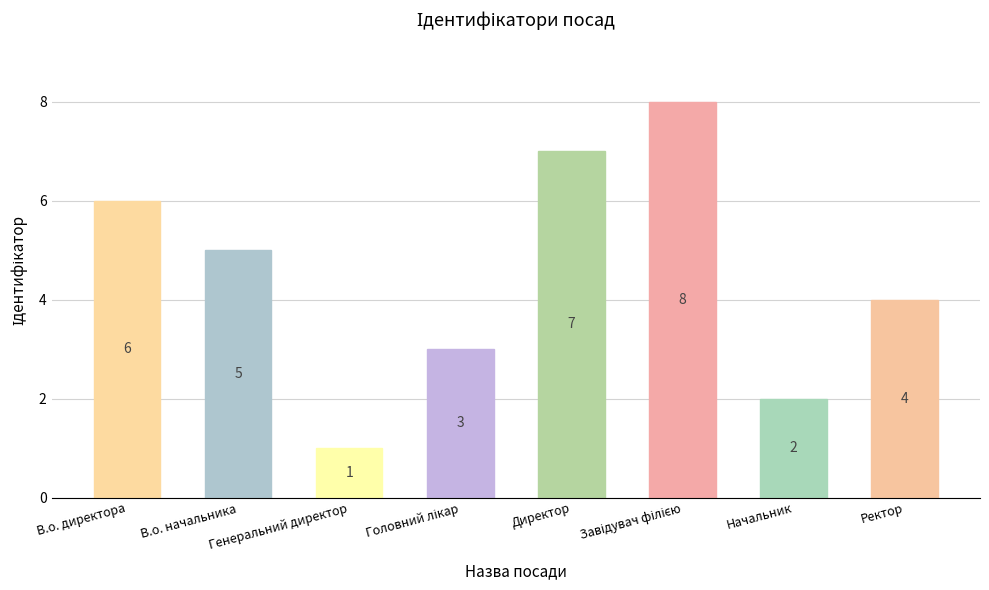

Which category has the lowest value across all series?

Генеральний директор